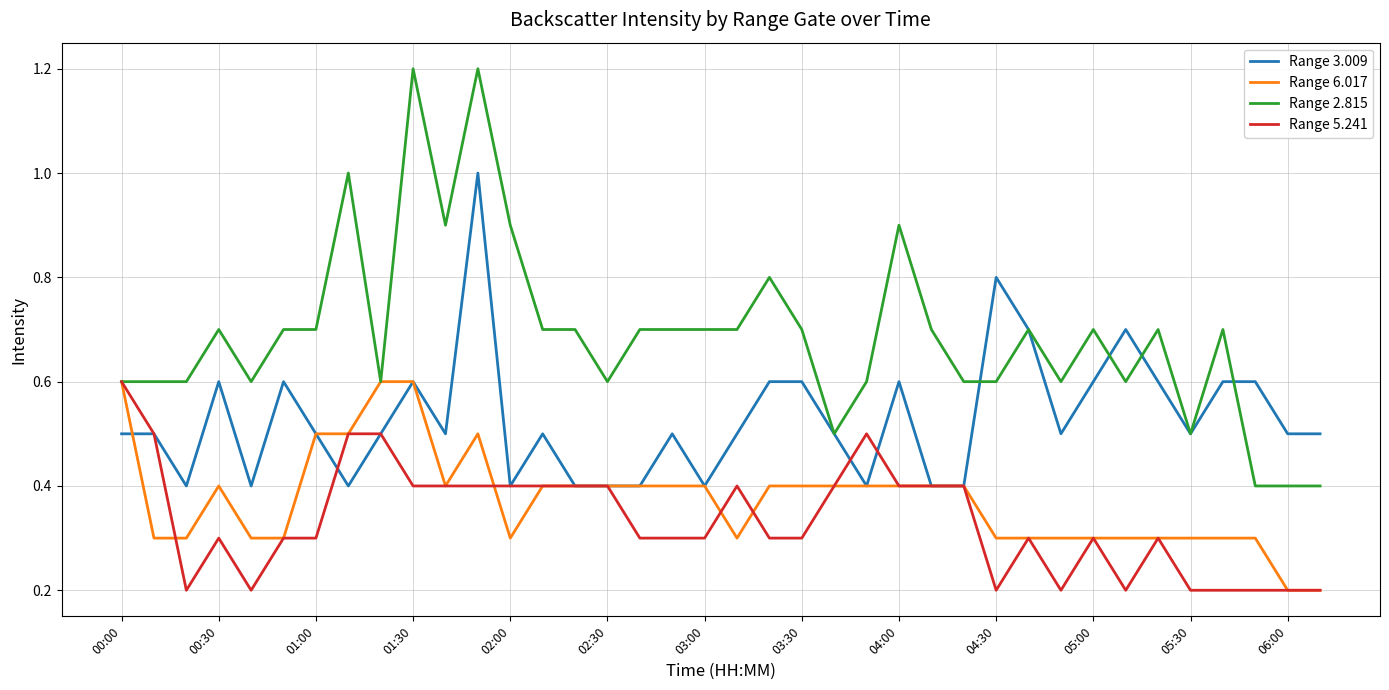

At how many categories does at least one series exceed 0?

38